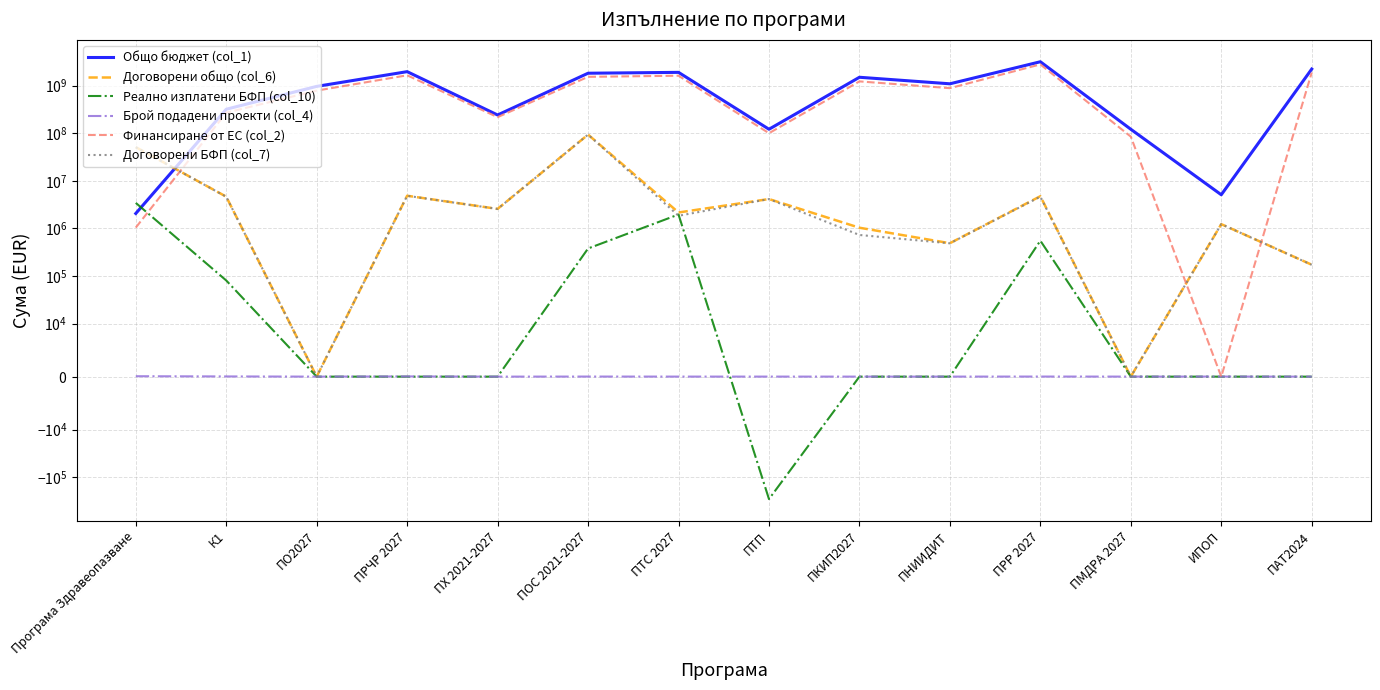

Rank the series at Програма Здравеопазване from highest to lowest value.

Договорени общо (col_6), Договорени БФП (col_7), Реално изплатени БФП (col_10), Общо бюджет (col_1), Финансиране от ЕС (col_2), Брой подадени проекти (col_4)